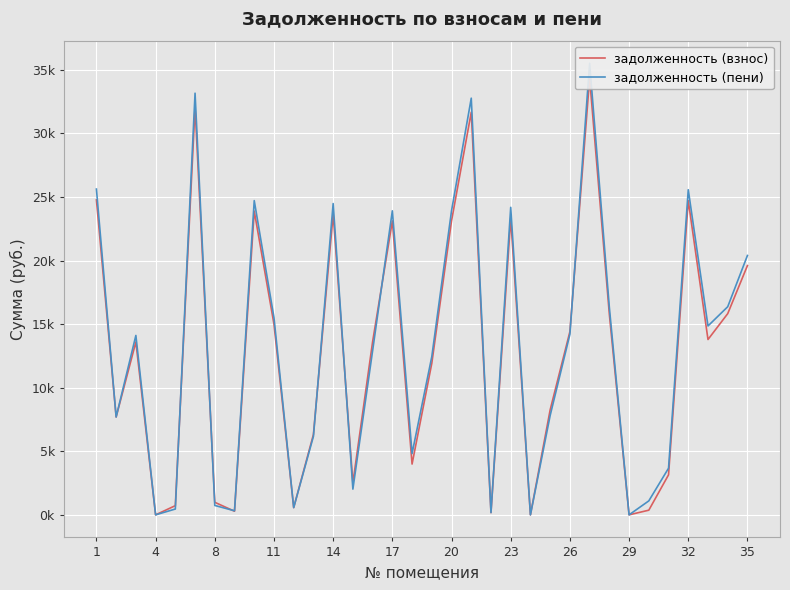

In задолженность (пени), how many points are lower than both neighbors (excluding endpoints)?

10